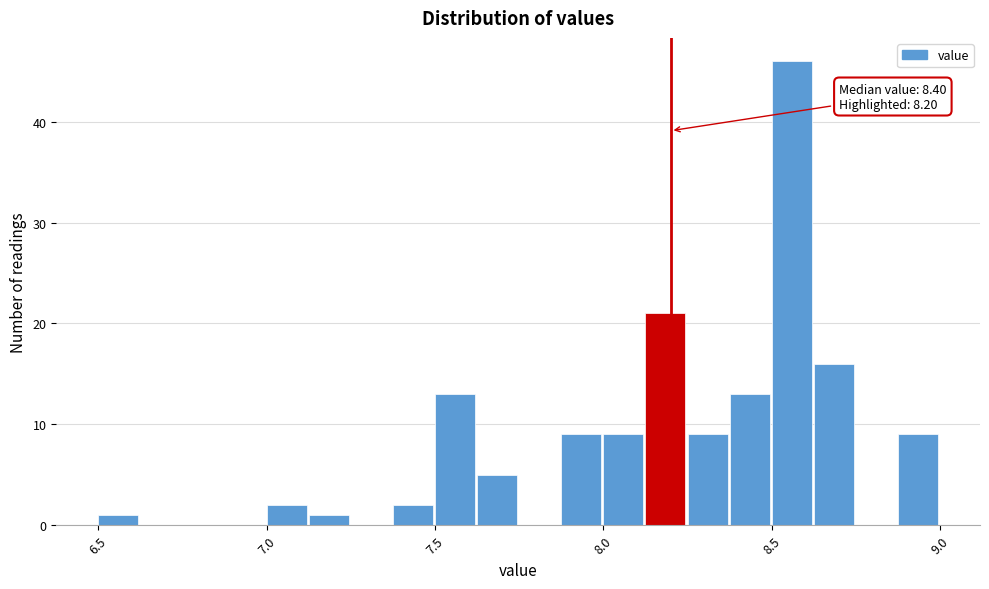

Around what value on the x-axis is the tallest bar? Give the approximate position of its centre, as read against the axis.

8.55